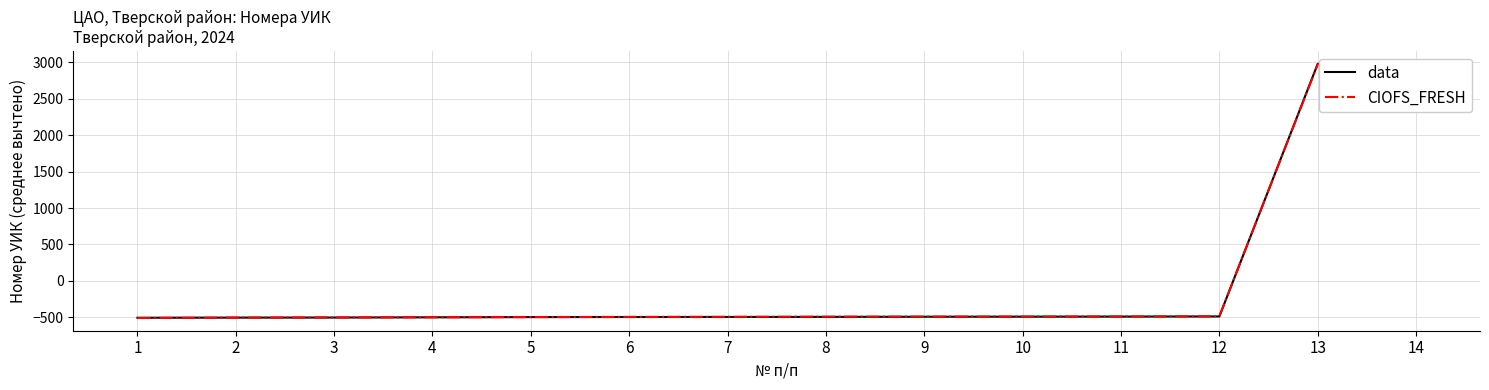

What are all the series names shown in the legend?

data, CIOFS_FRESH